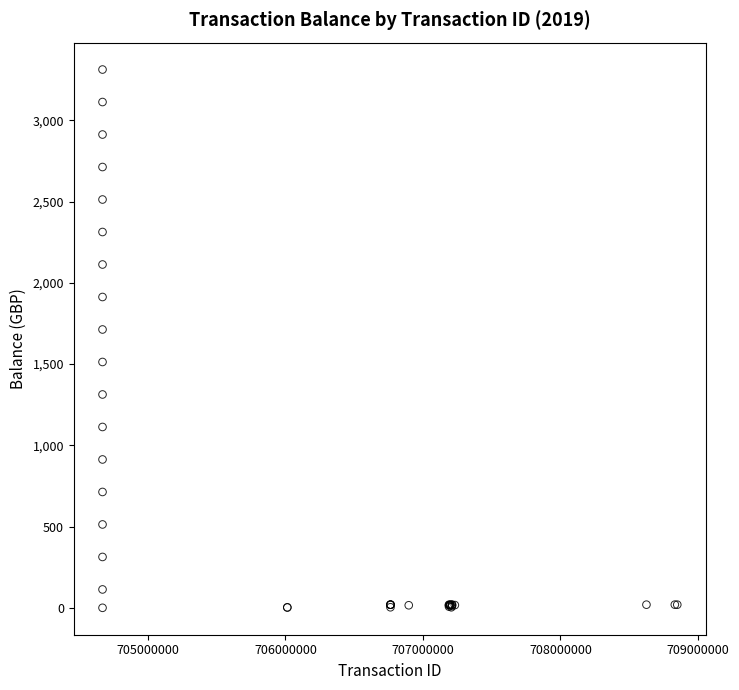

What Y value in the scatter plot is closest to 1656?

1713.0